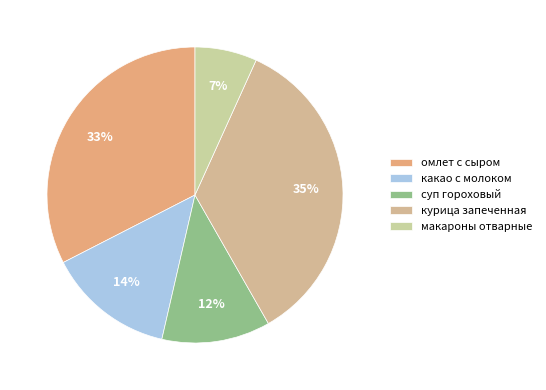

What percentage is the макароны отварные slice, to the nearest percent?

7%